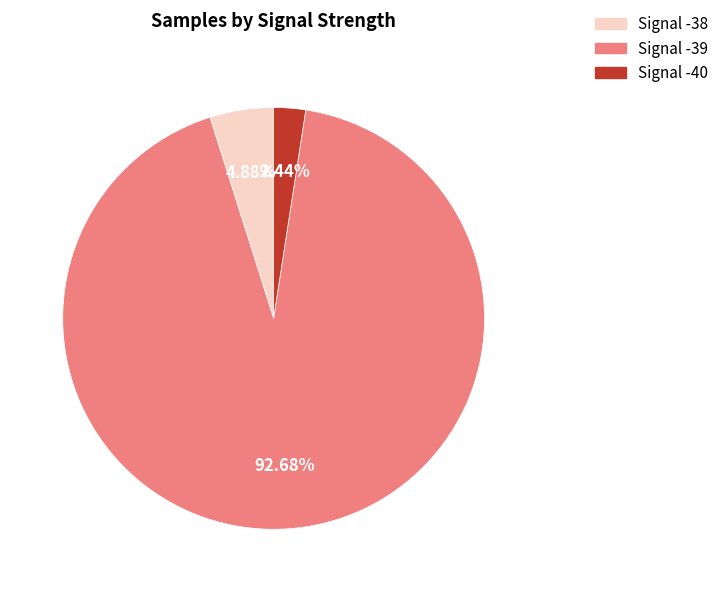

Is it true that Signal -40 is 21% of the pie?

False